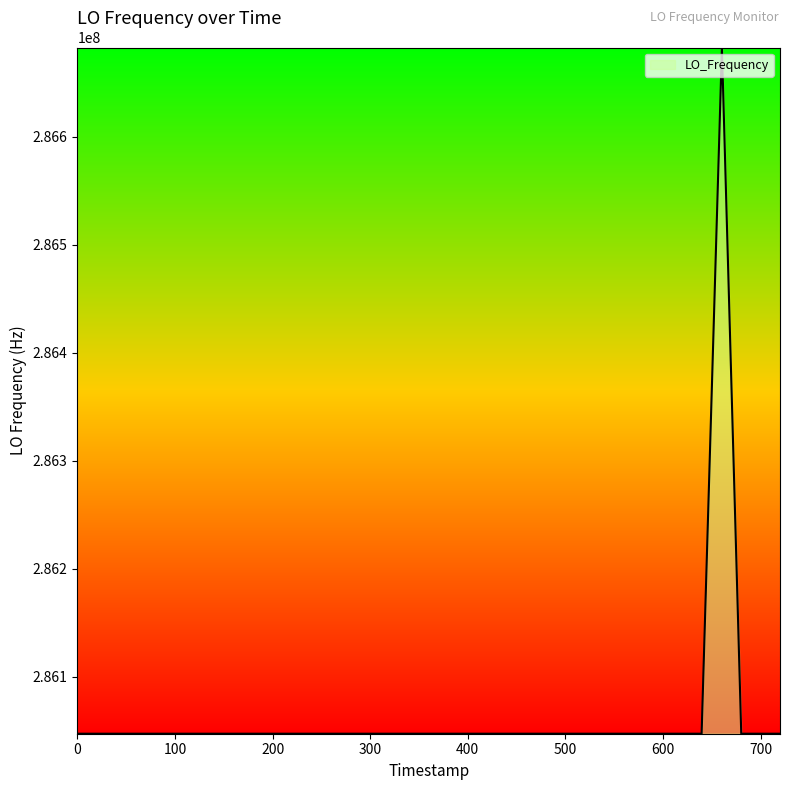

What is the maximum value shown in the chart?

286682704.9